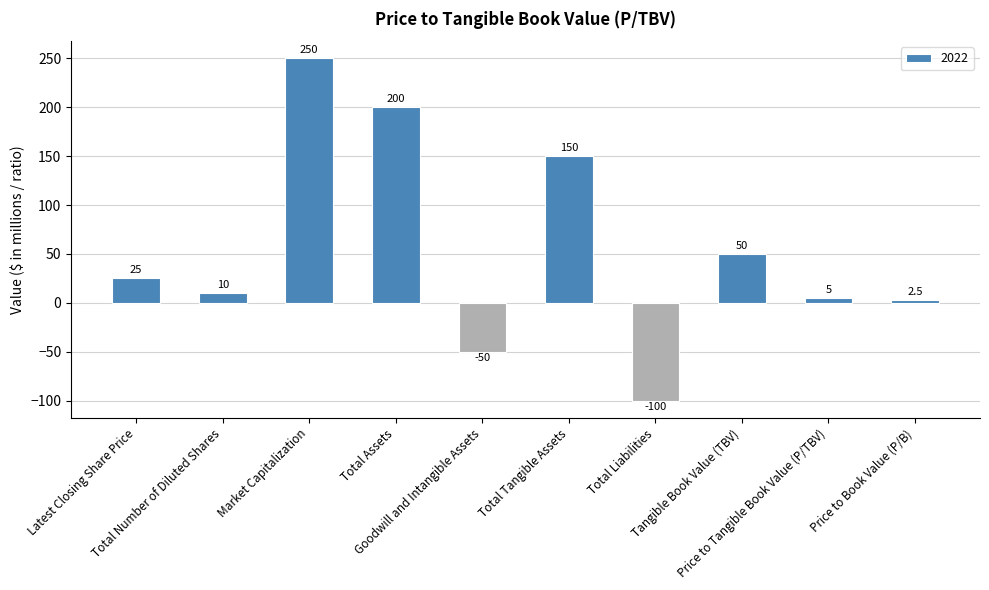

What is the difference between the maximum and minimum values?

350.0